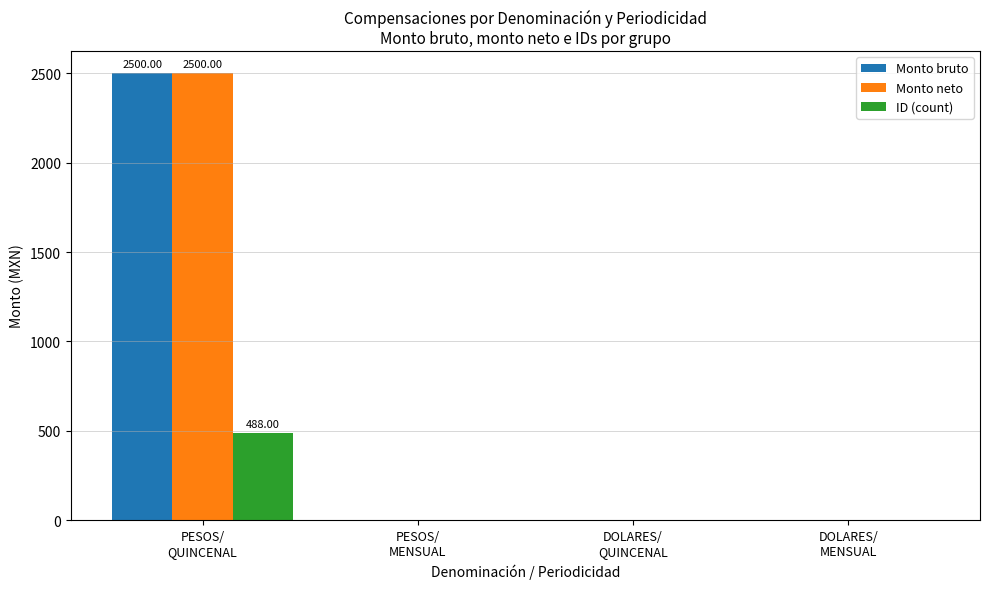

Is it true that Monto neto equals 0 at PESOS/
MENSUAL?

True